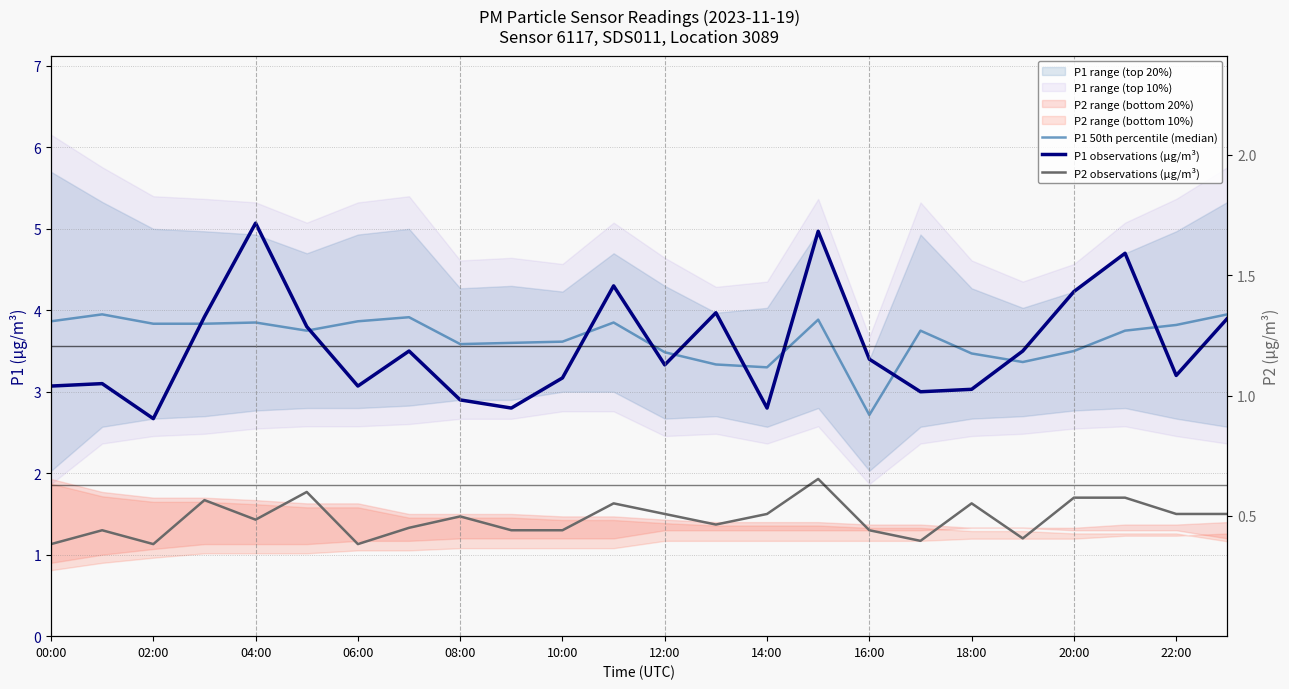

Is it true that P1 observations (µg/m³) equals 1.9 at 15?

False